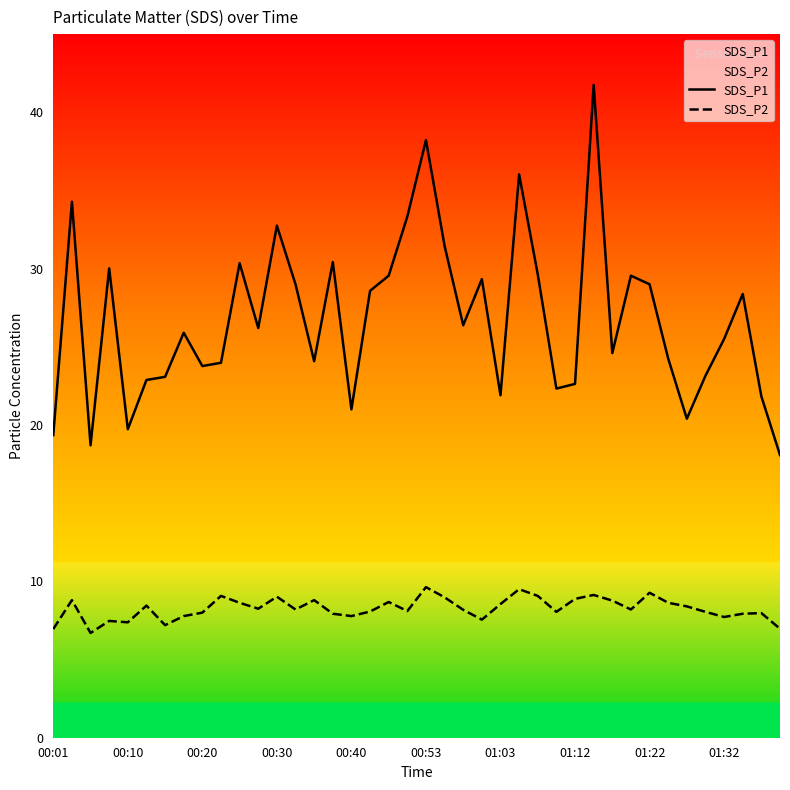

What is the sum of the SDS_P1 values at 14 and 33?

48.3